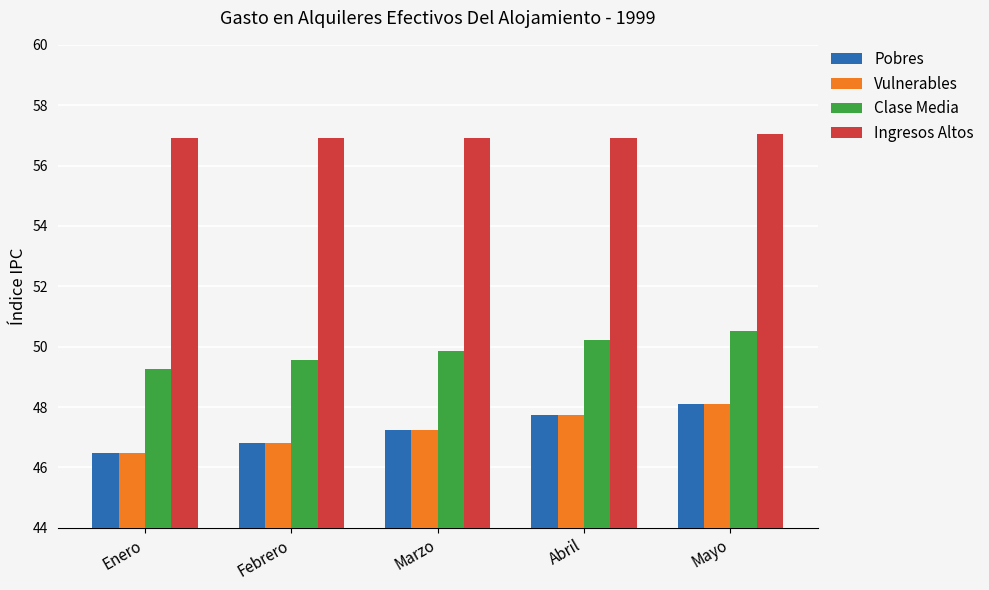

The Vulnerables series shows 48.1 at Mayo. True or false?

True